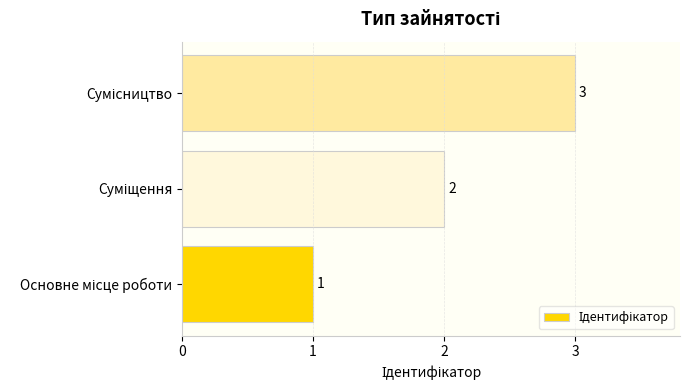

What is the sum of all values?

6